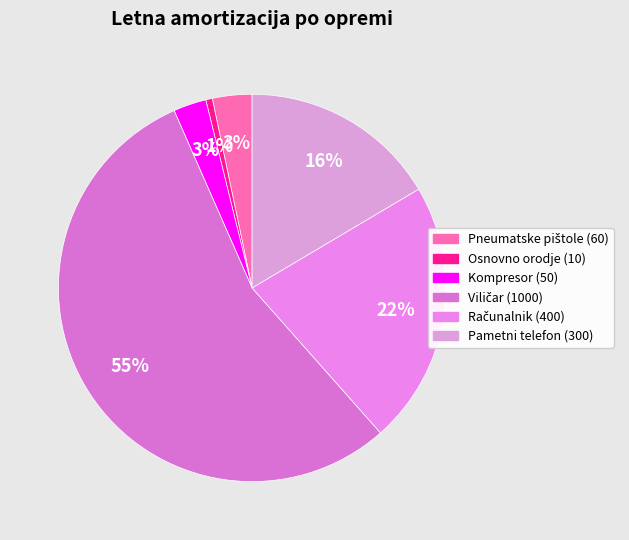

What percentage is the Pneumatske pištole slice, to the nearest percent?

3%